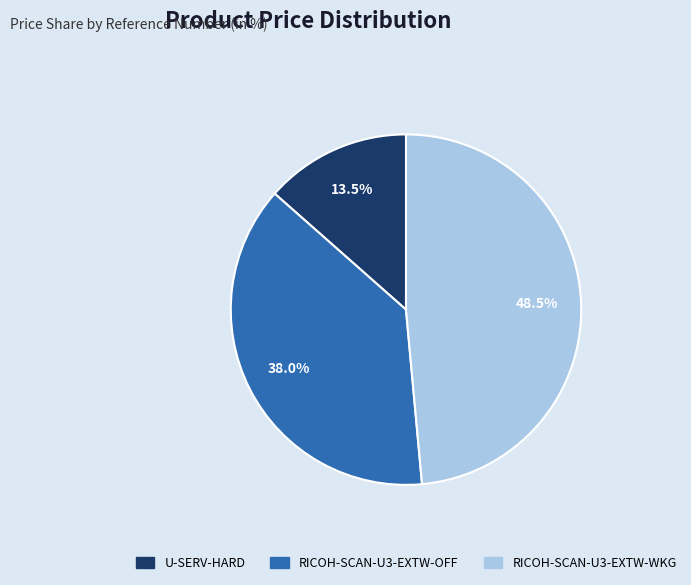

What is the total percentage of RICOH-SCAN-U3-EXTW-OFF and U-SERV-HARD?

51.5%